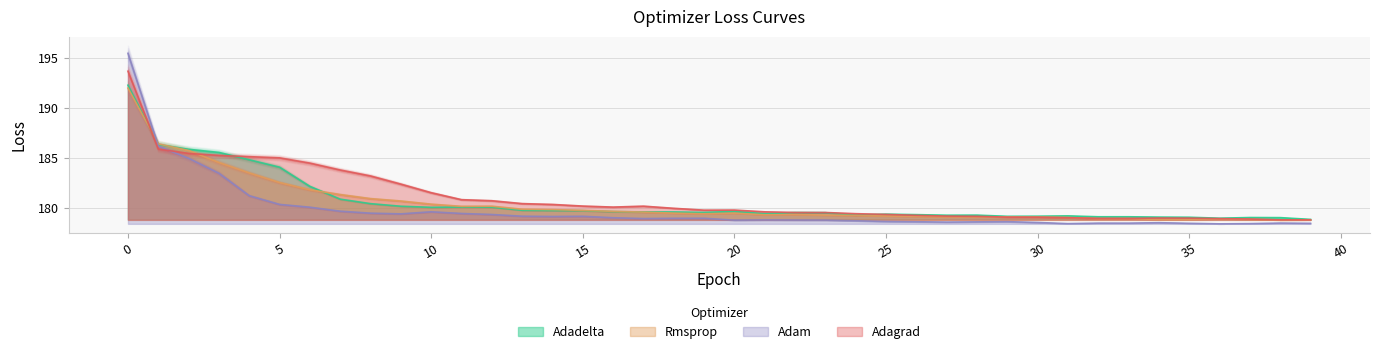

What are all the series names shown in the legend?

Adadelta, Rmsprop, Adam, Adagrad